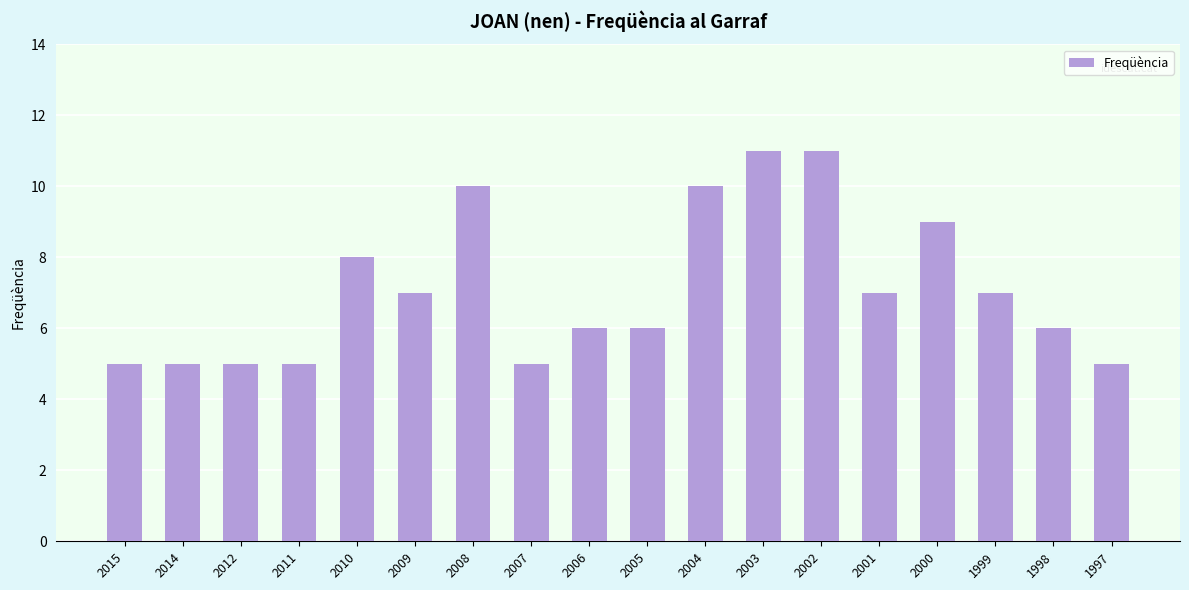

What is the ratio of the value at 2006 to the value at 1997?

1.2